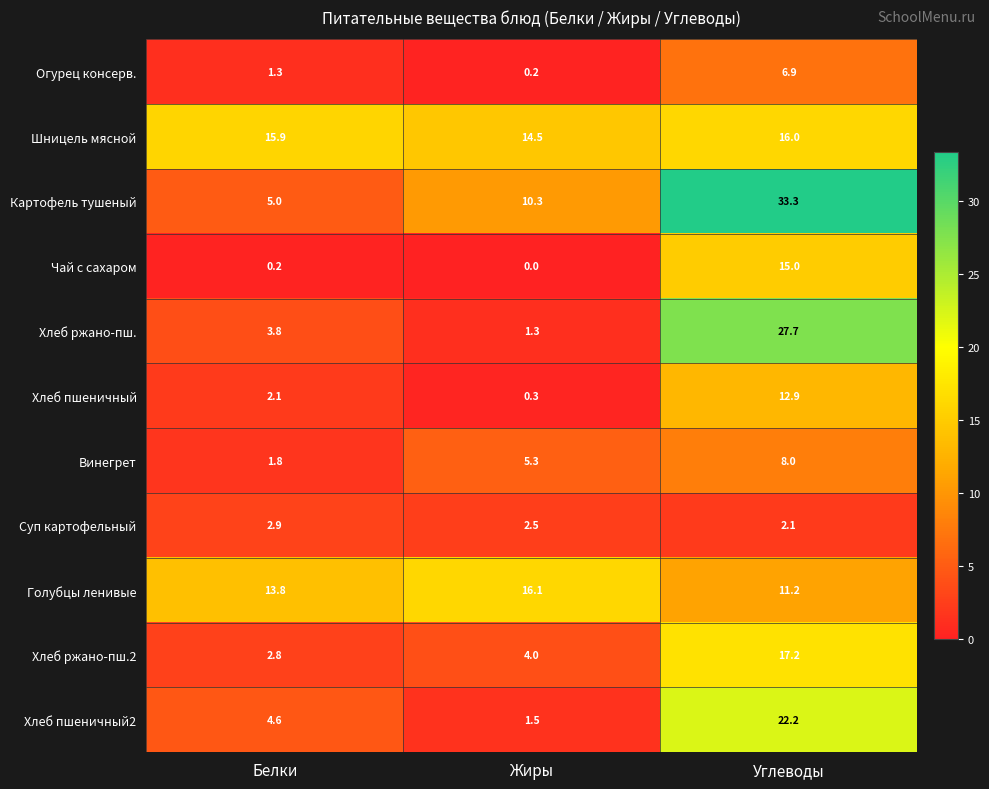

At which category is the sum across all series the highest?

Углеводы